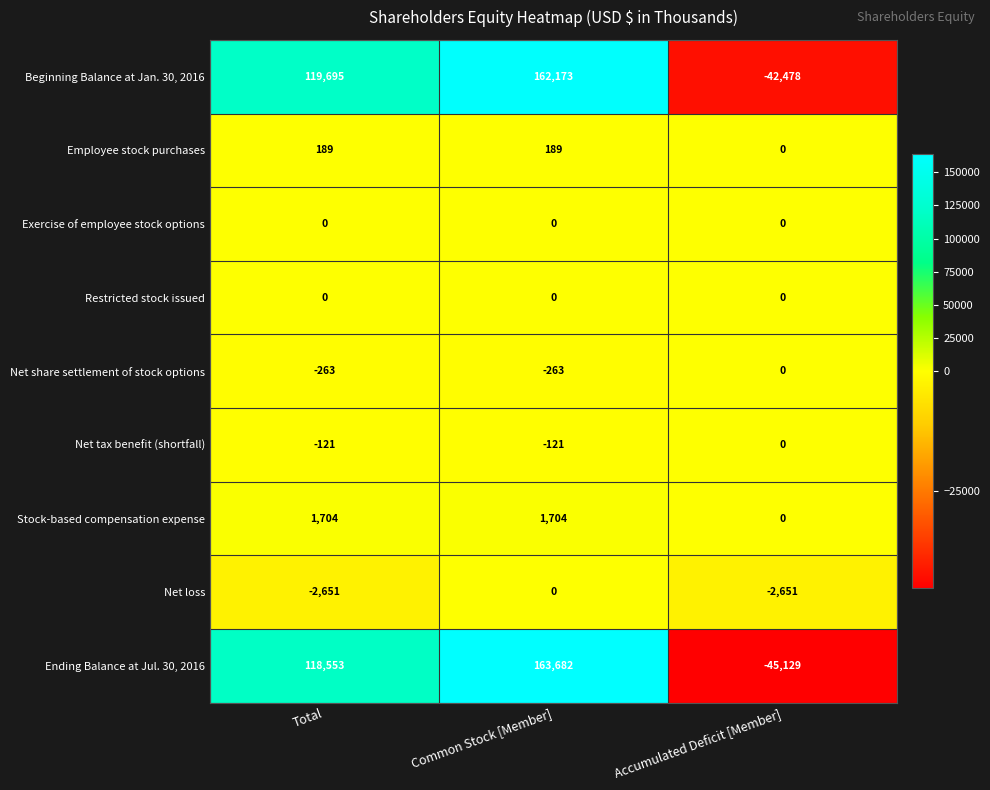

At which category is the sum across all series the highest?

Common Stock [Member]